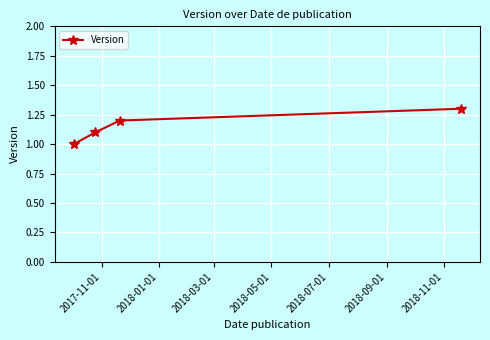

What is the difference between the maximum and minimum values?

0.3